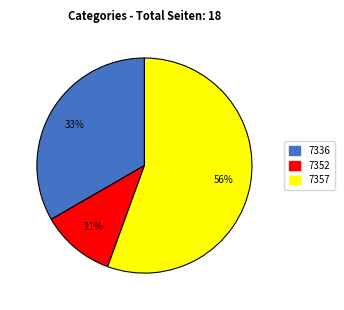

Do 7352 and 7357 together represent more than half of the pie?

Yes